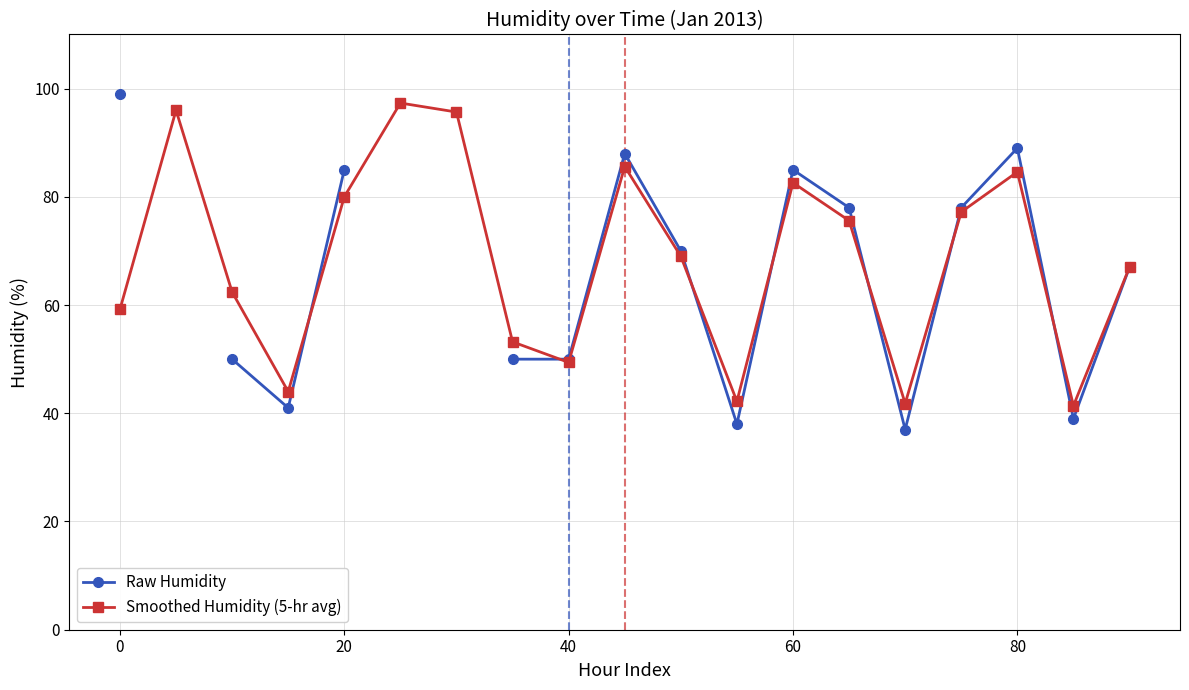

Is it true that Smoothed Humidity (5-hr avg) equals 16.0 at 40?

False